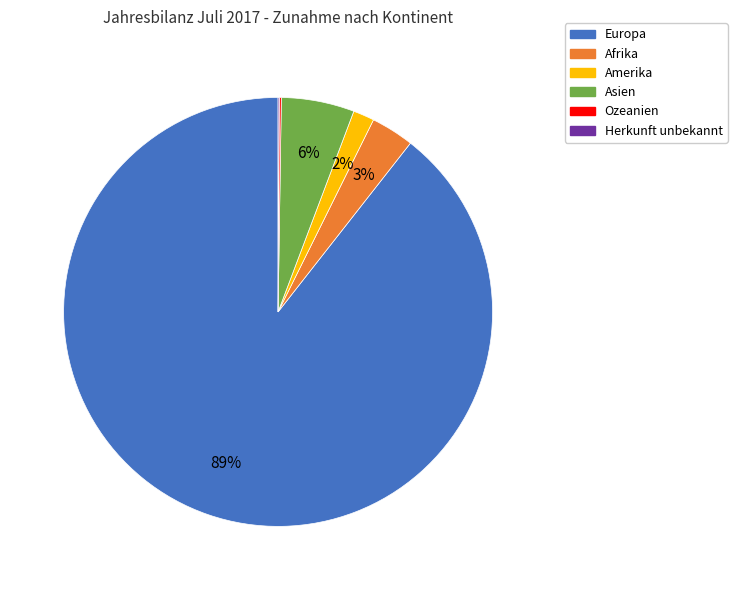

To the nearest percent, what portion does Asien represent?

6%